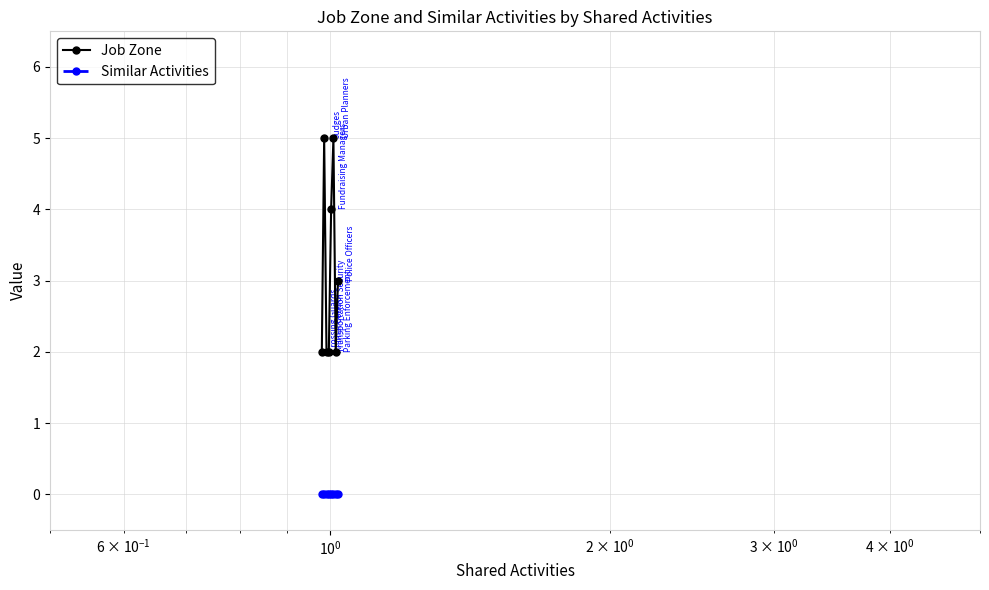

True or false: Job Zone and Similar Activities cross at least once.

False